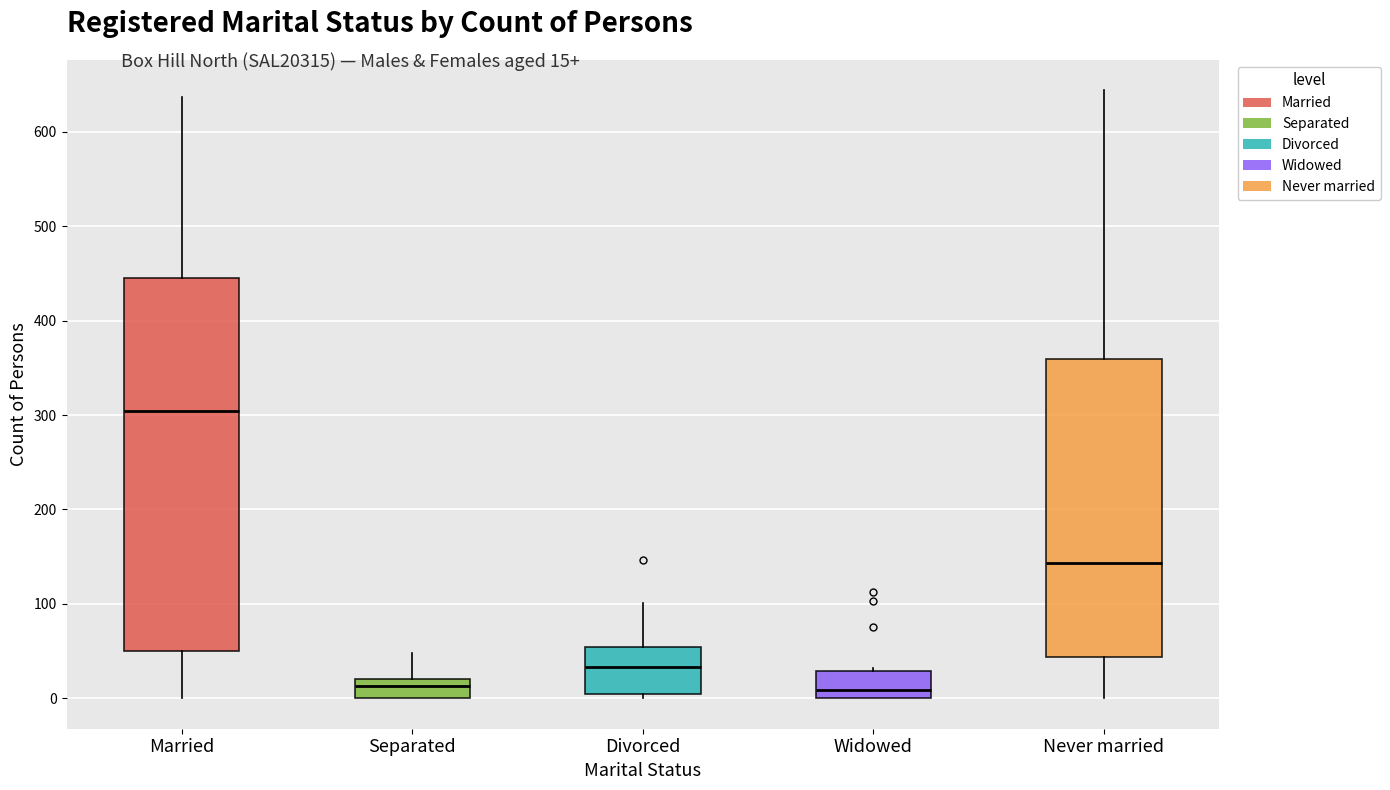

Where is the lower edge of the box for Widowed on the y-axis? The values are not printed on the chart, so give them approximately, as read against the axis.

0